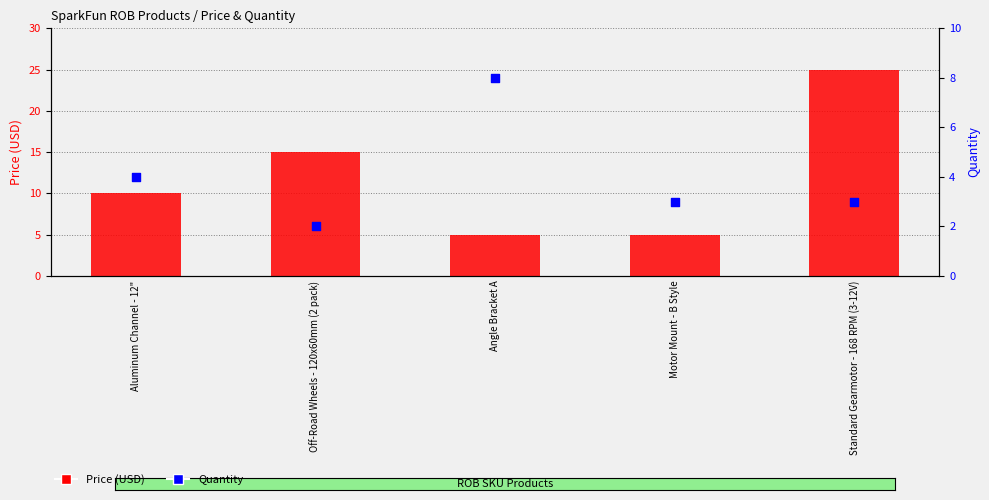

Which series reaches the minimum Y coordinate?

Quantity